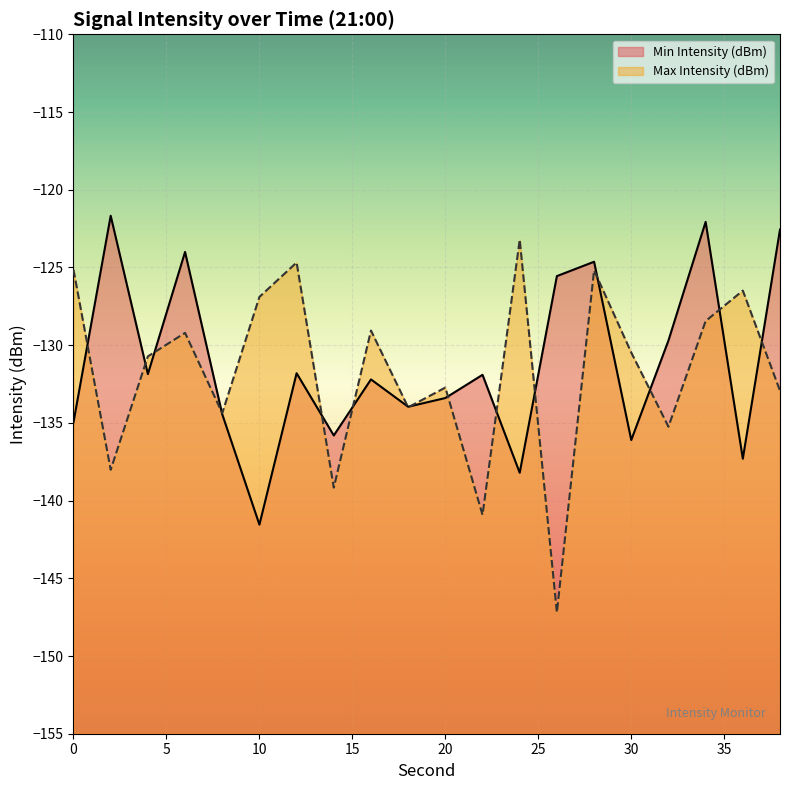

At which label does Min Intensity (dBm) reach its peak?

2